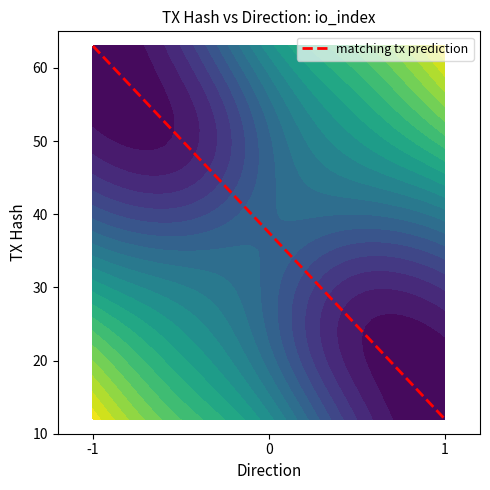

The chart shows a value of 26 at -1. True or false?

False